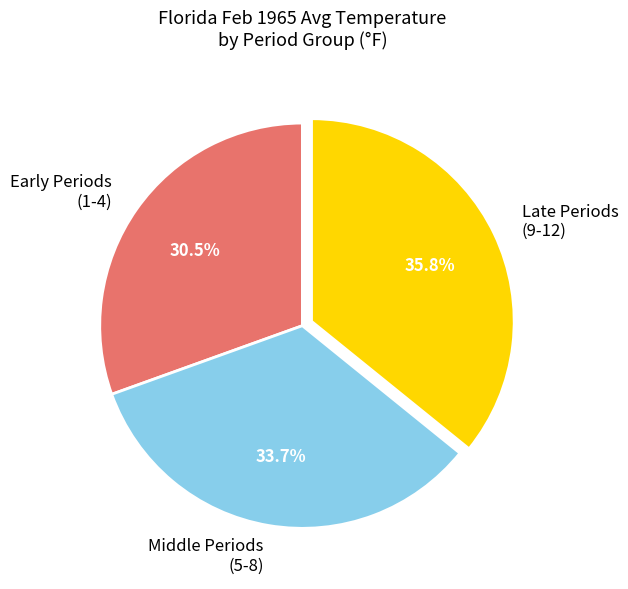

What is the smallest slice in the pie chart?

Early Periods (1-4)